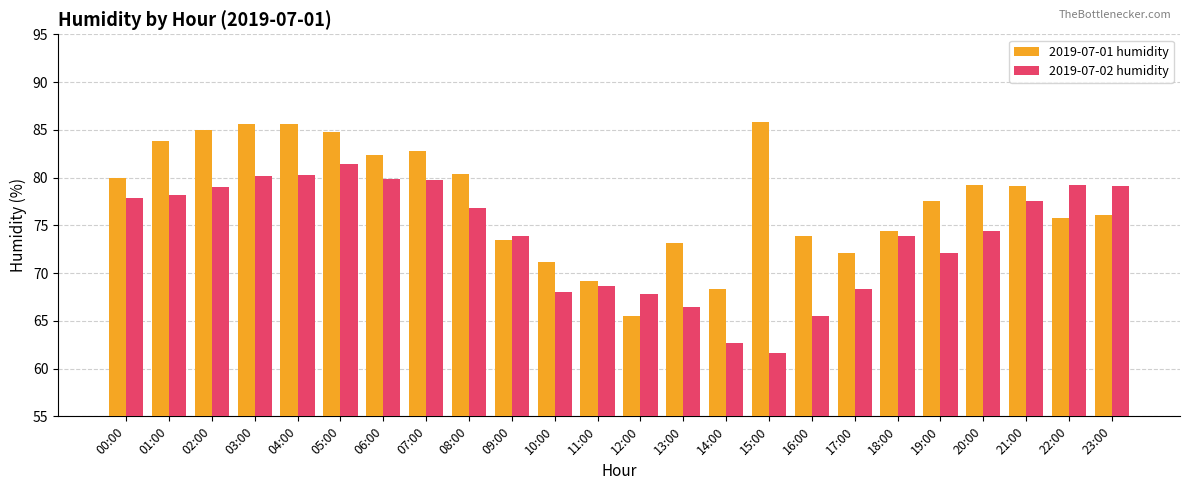

What are all the series names shown in the legend?

2019-07-01 humidity, 2019-07-02 humidity